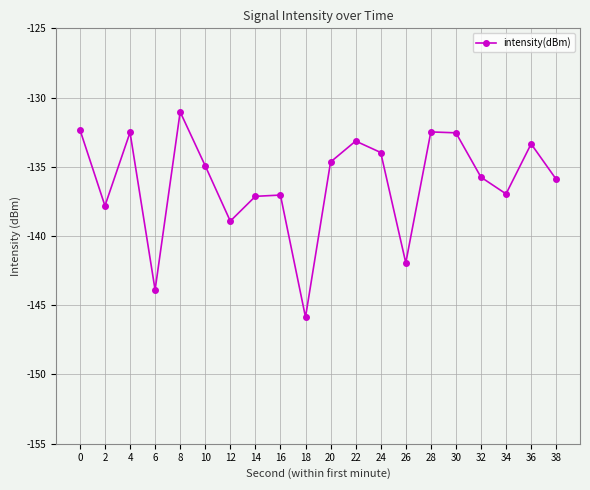

What is the change in value from 12 to 20?

+4.3